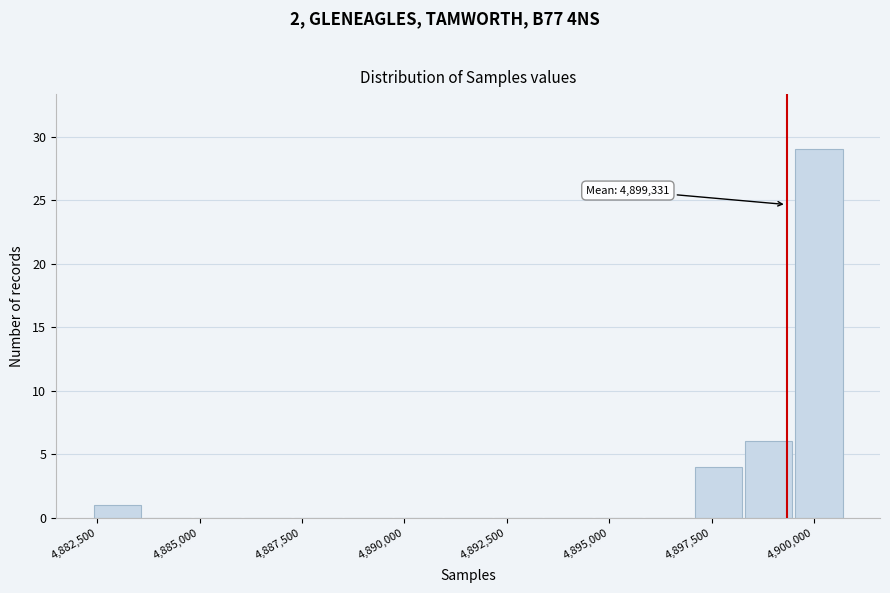

Read against the x-axis, roughly where is the centre of the tallest bar?

4900000